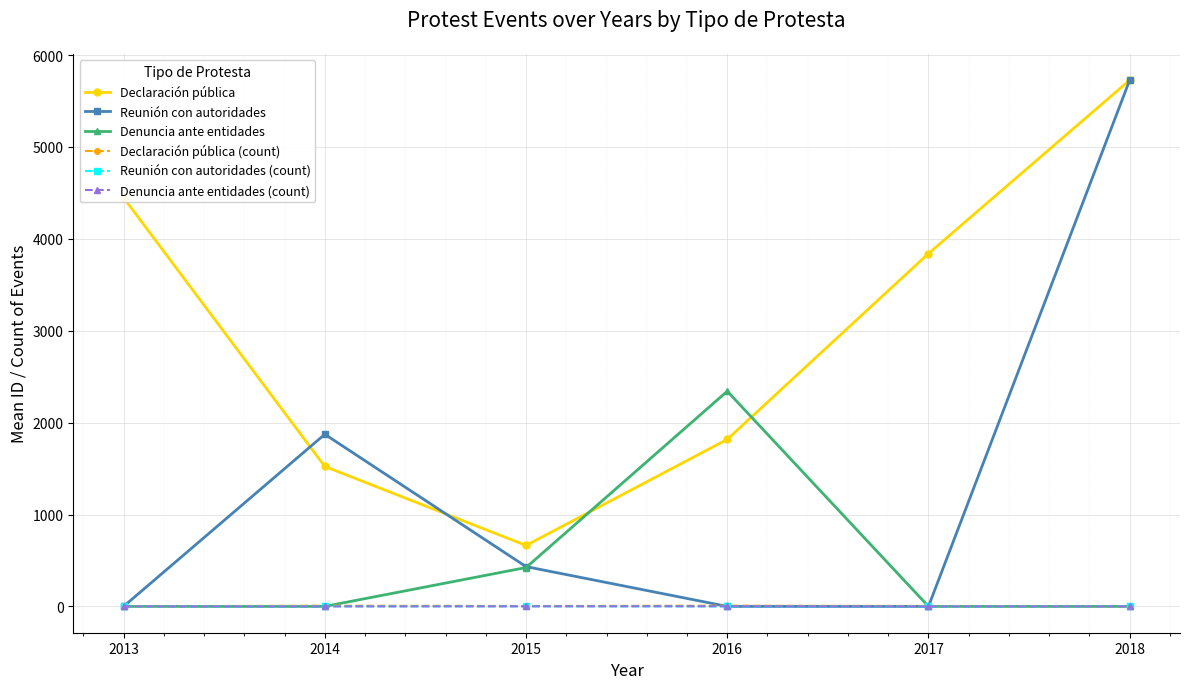

Which category has the highest value across all series?

2018